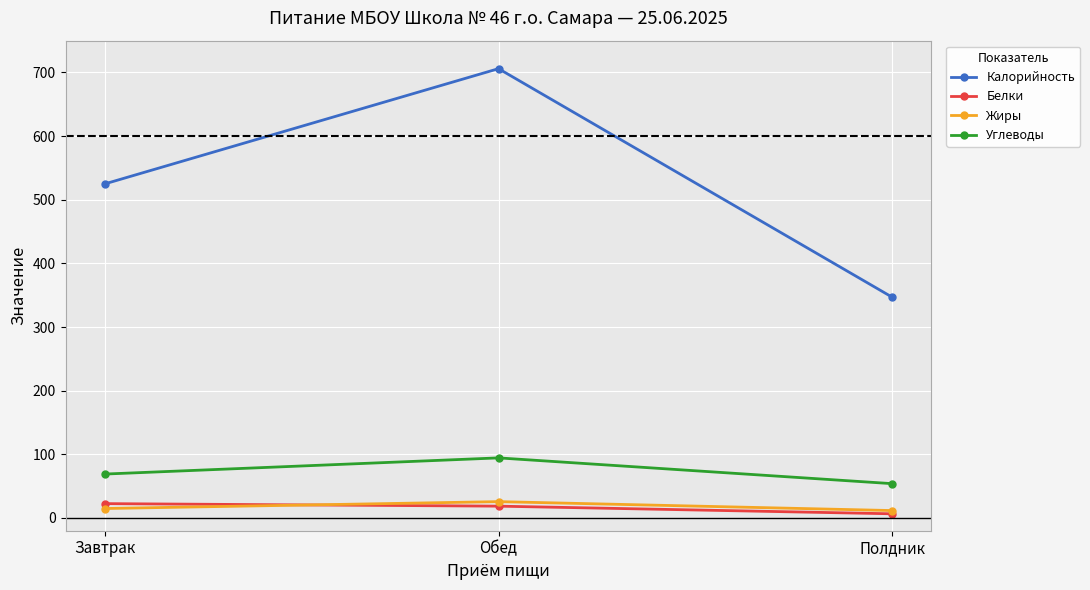

How many series are shown in this chart?

4